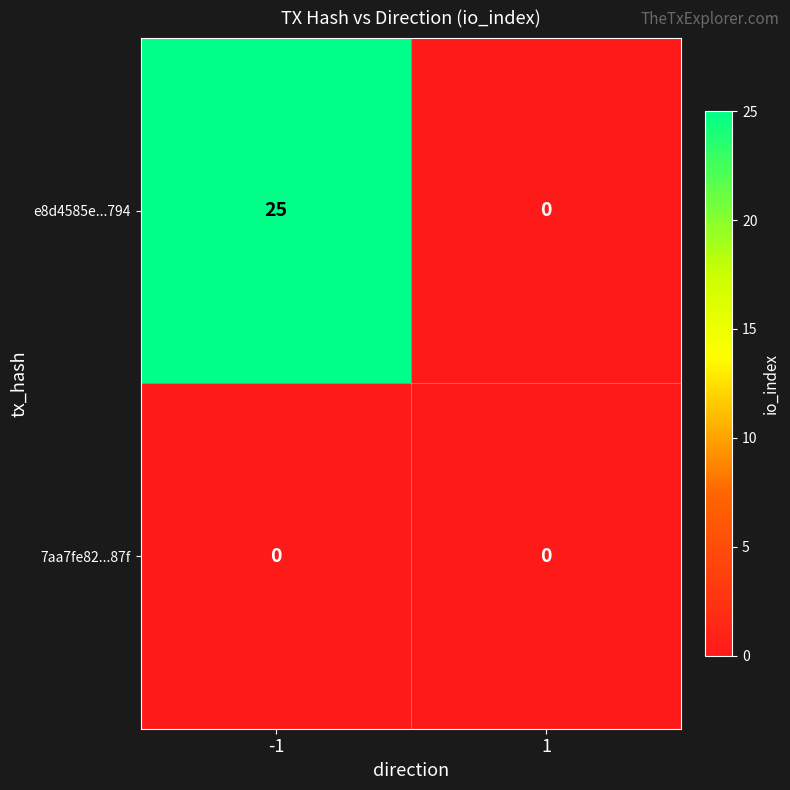

Rank the series by their maximum value, from highest to lowest.

e8d4585e...794, 7aa7fe82...87f